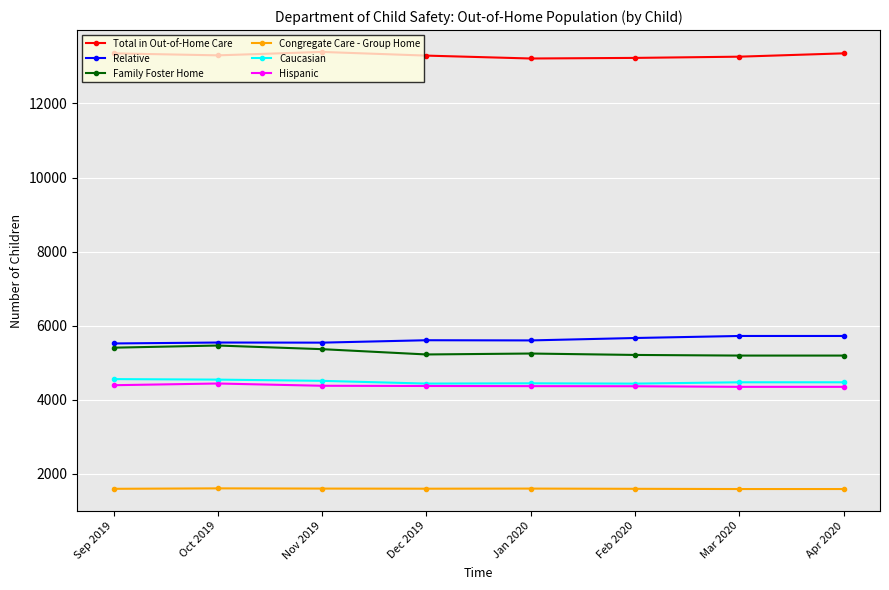

True or false: Caucasian and Congregate Care - Group Home intersect in this chart.

False